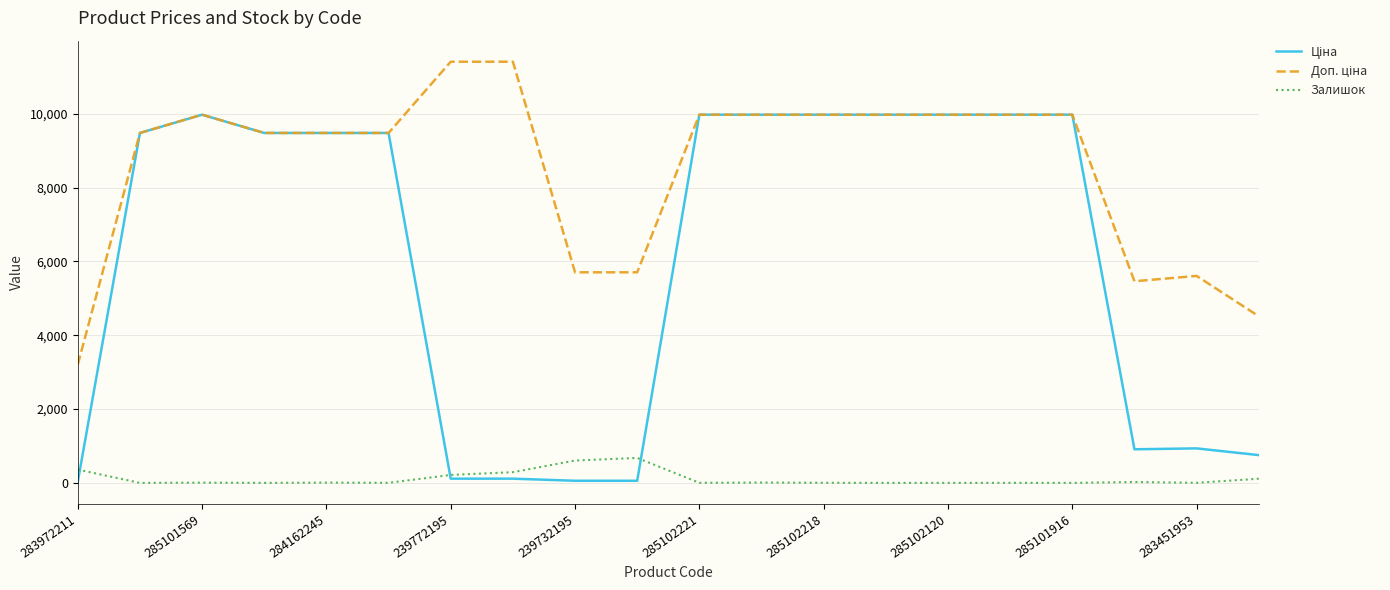

What is the maximum value for Залишок?

676.0